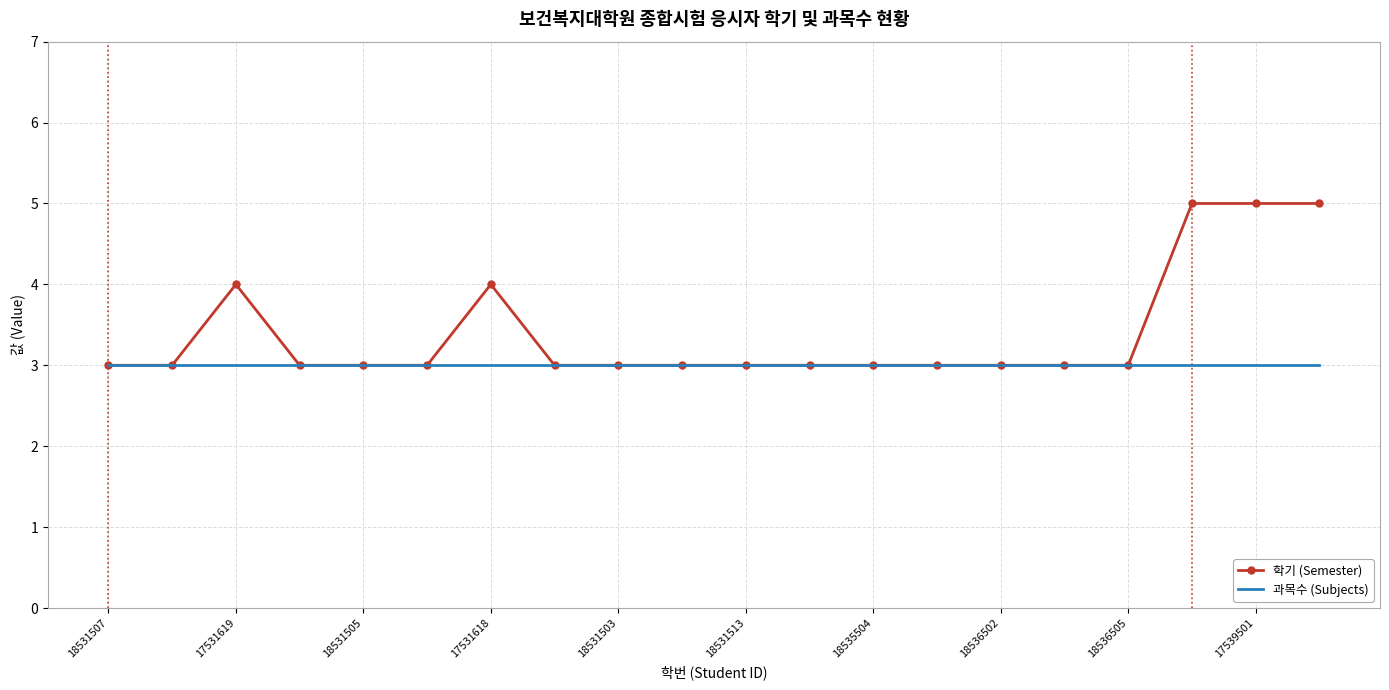

List the series in order of their peak value, lowest first.

과목수 (Subjects), 학기 (Semester)